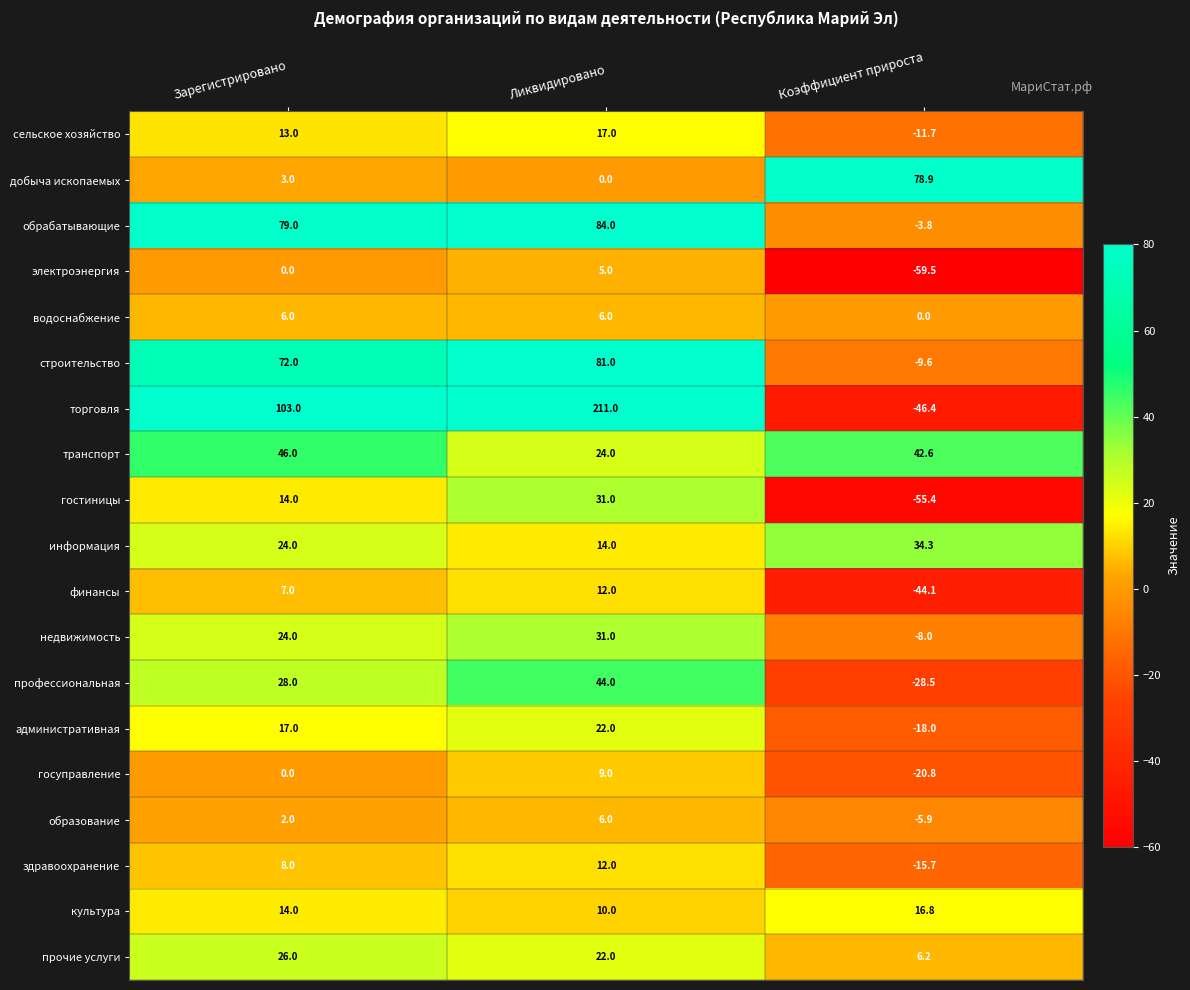

Rank the series at Коэффициент прироста from highest to lowest value.

добыча ископаемых, транспорт, информация, культура, прочие услуги, водоснабжение, обрабатывающие, образование, недвижимость, строительство, сельское хозяйство, здравоохранение, административная, госуправление, профессиональная, финансы, торговля, гостиницы, электроэнергия